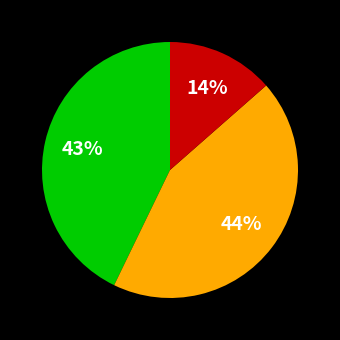

Is there a majority slice in this chart?

No